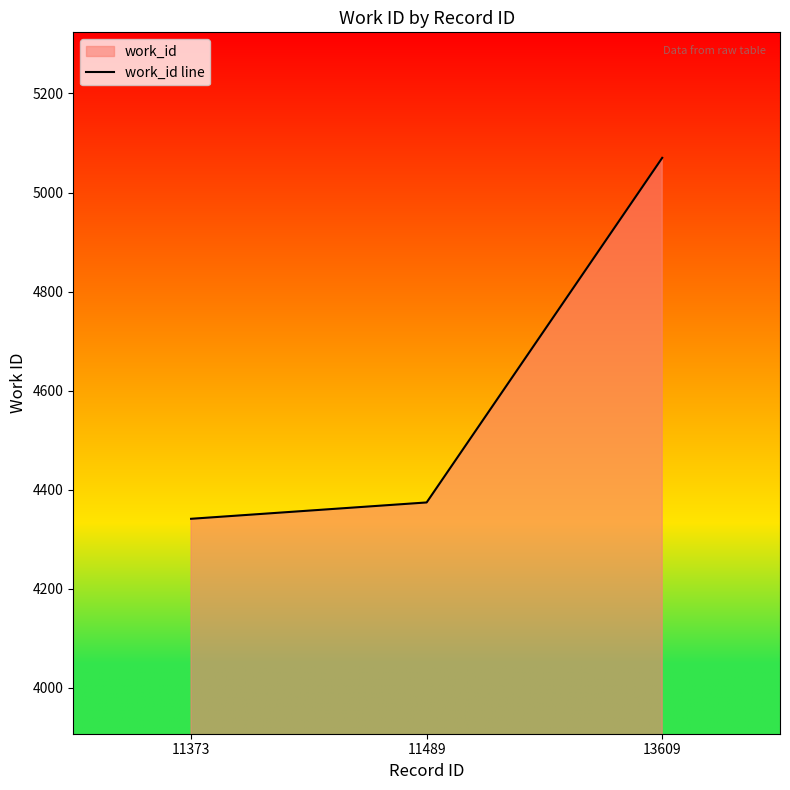

Is it true that the value at 13609 is 7439?

False